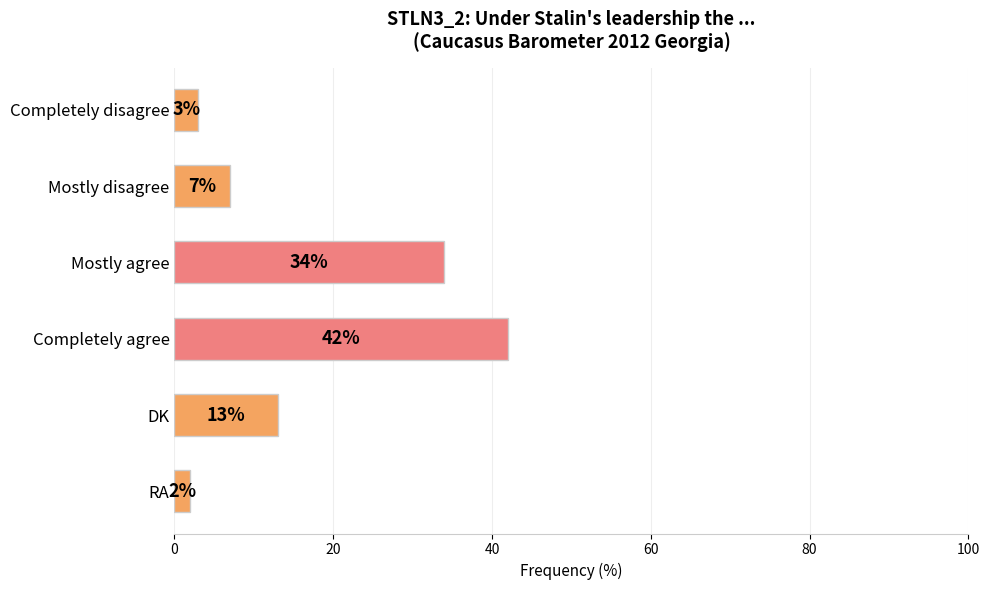

List the labels in order of value, largest first.

Completely agree, Mostly agree, DK, Mostly disagree, Completely disagree, RA